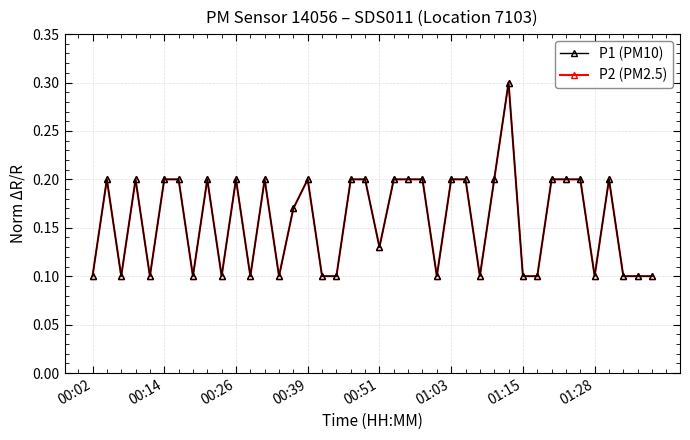

Which series has the widest spread of values?

P1 (PM10)